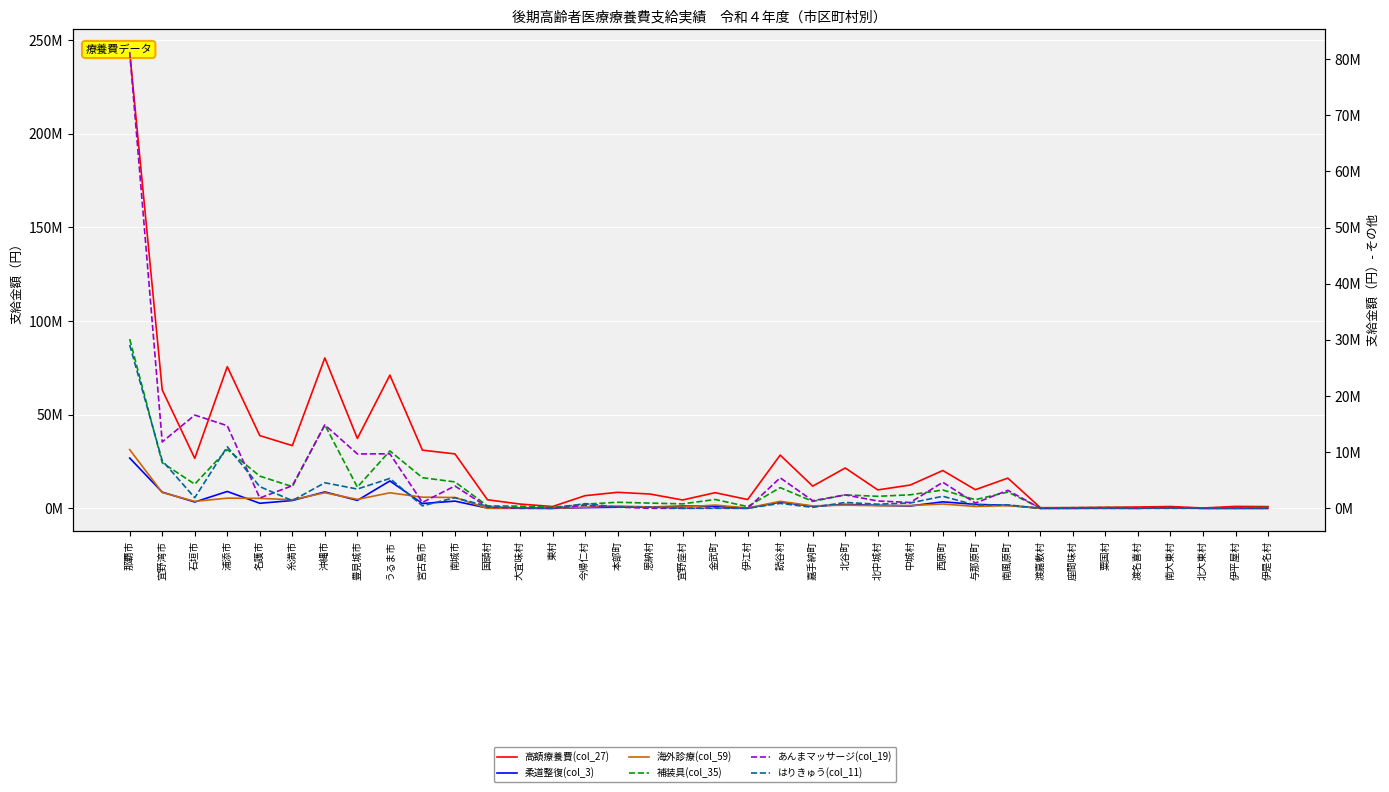

What is the value of the 柔道整復(col_3) point at the 16th from the left?

581413